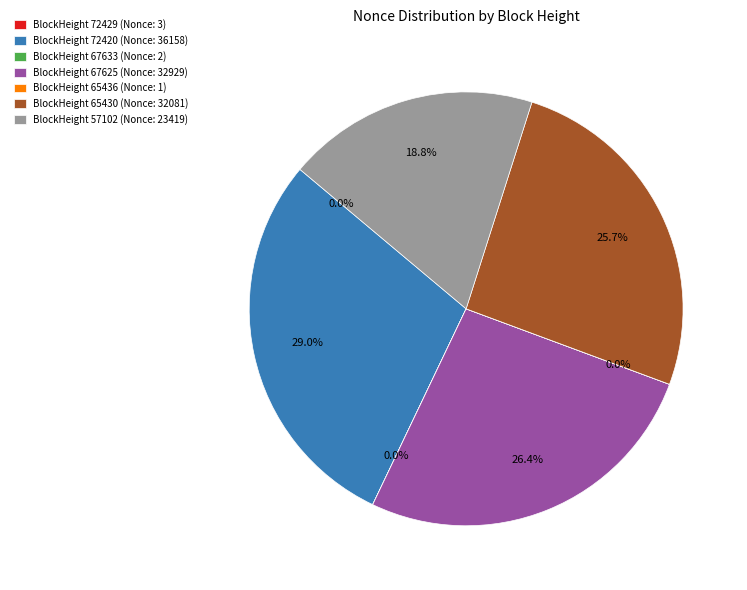

What is the largest slice in the pie chart?

BlockHeight 72420 (Nonce: 36158)